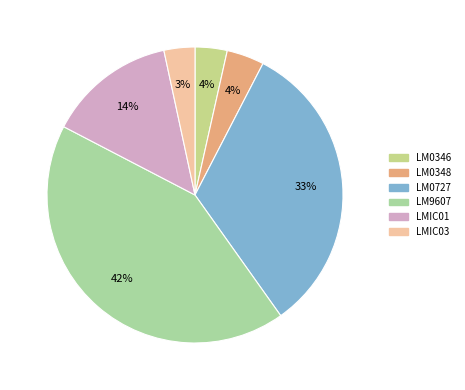

Which category has the smallest portion of the pie?

LMIC03